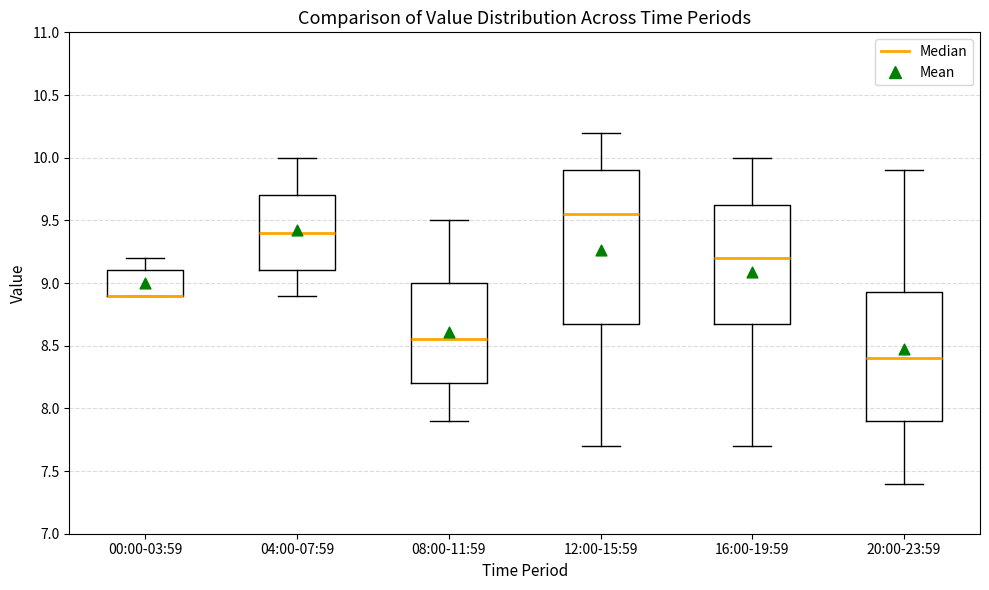

Comparing the boxes themselves (not the whiskers), which one is the tallest?

12:00-15:59